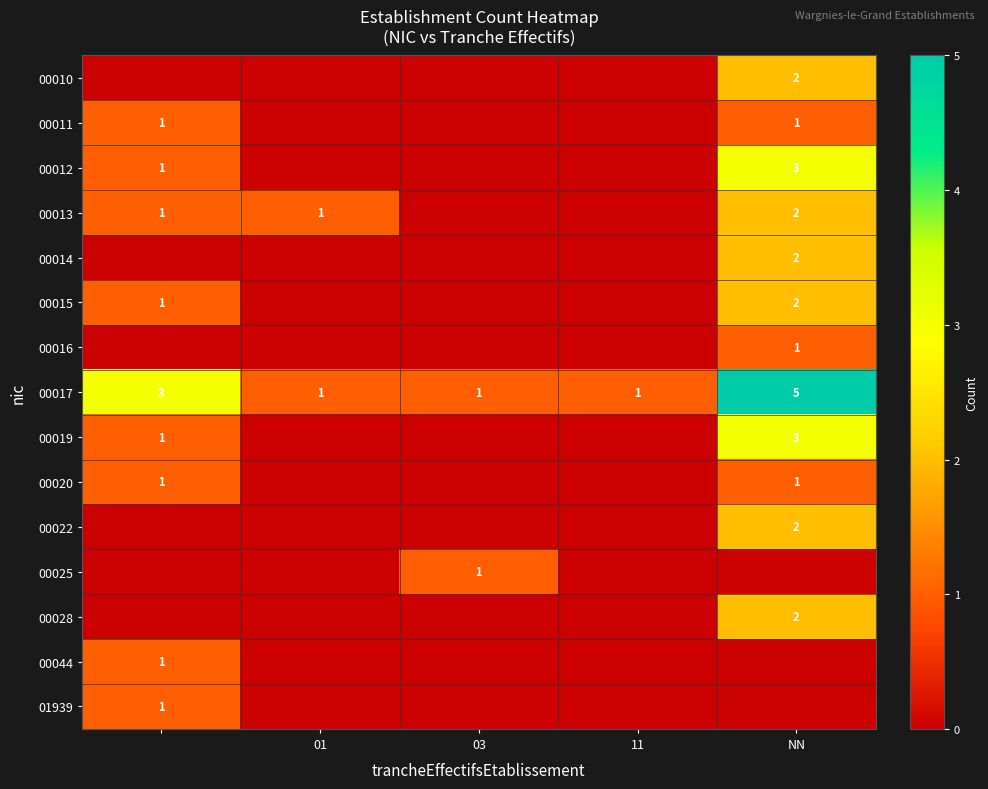

The 00017 series shows 1 at 03. True or false?

True